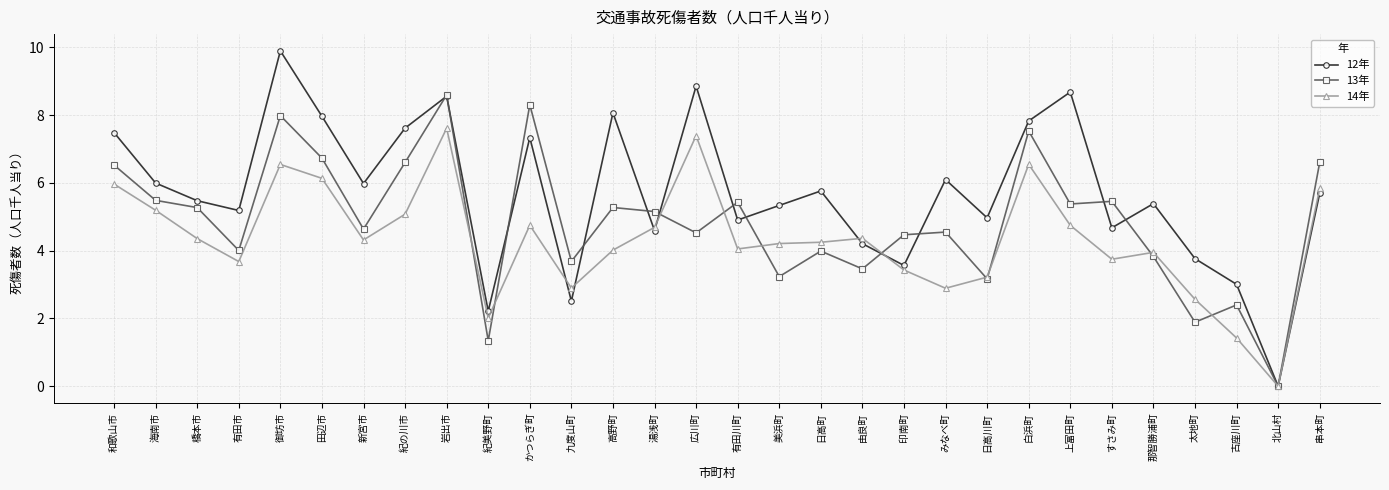

True or false: 12年 has more than 0 interior local peaks.

True